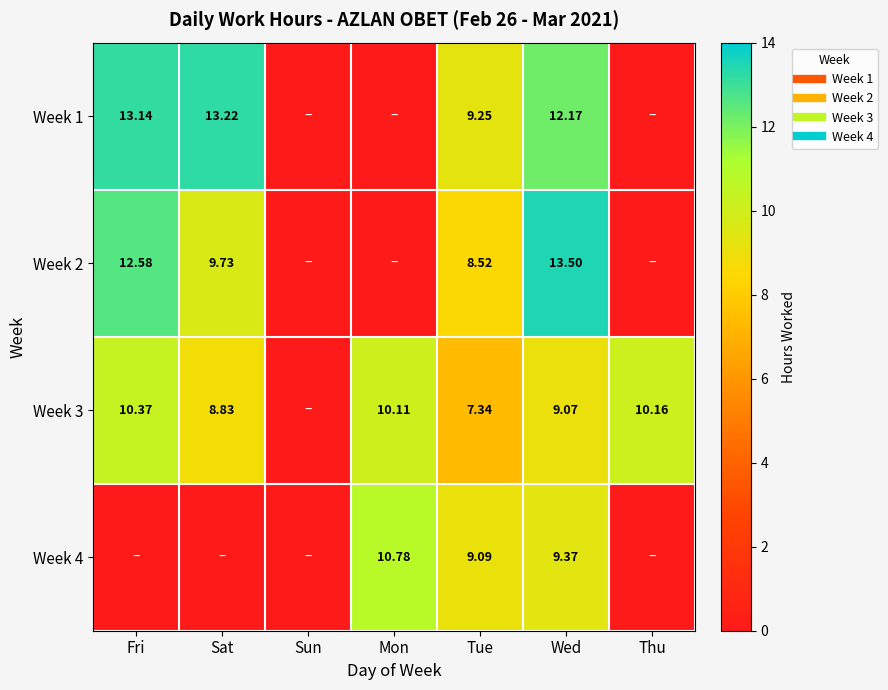

The value of Week 1 at Wed is 16.3. True or false?

False